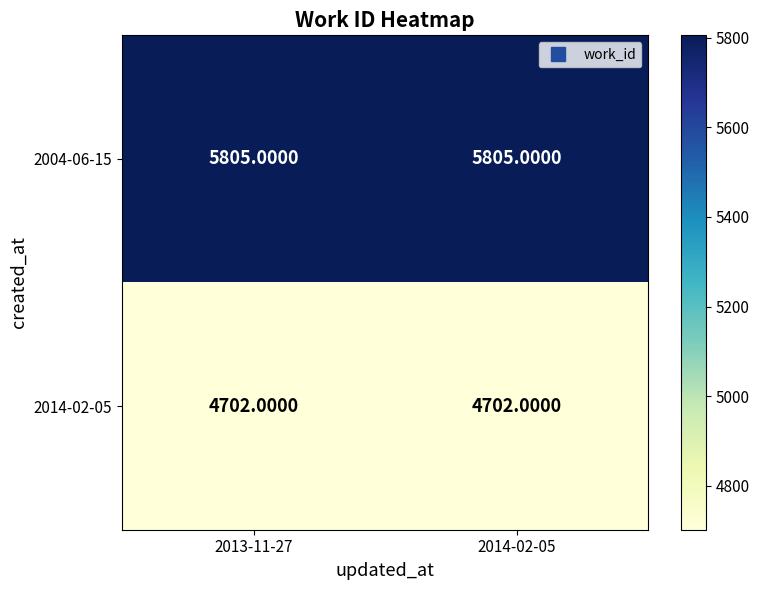

List the series in order of their peak value, highest first.

2004-06-15, 2014-02-05